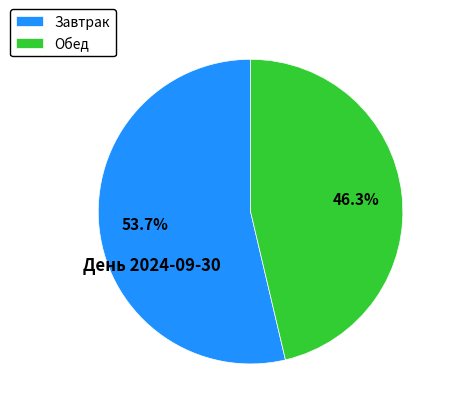

Count the number of slices in the pie.

2